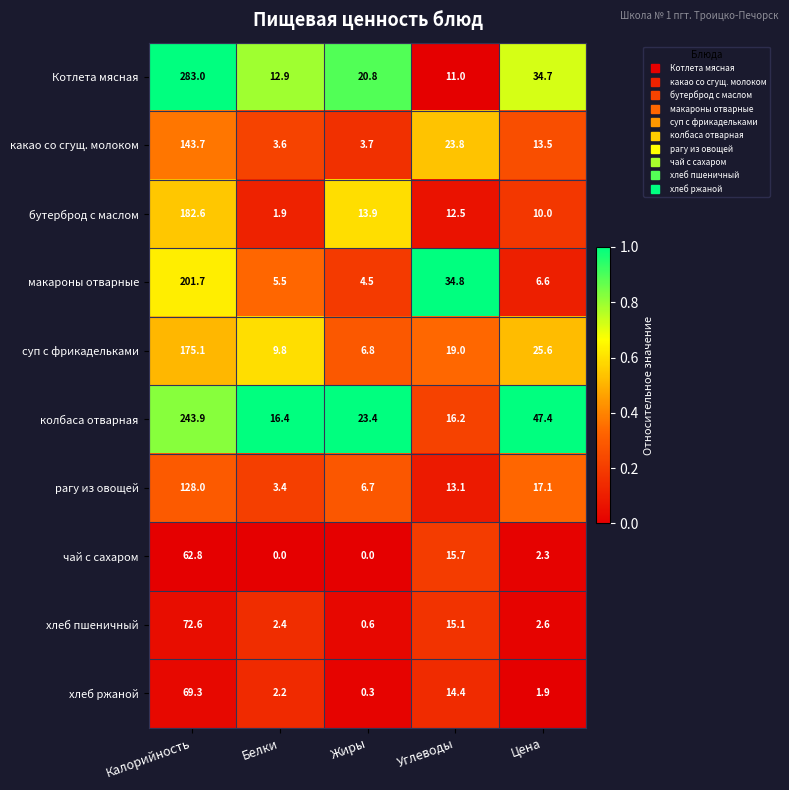

Is it true that какао со сгущ. молоком equals 3.7 at Жиры?

True